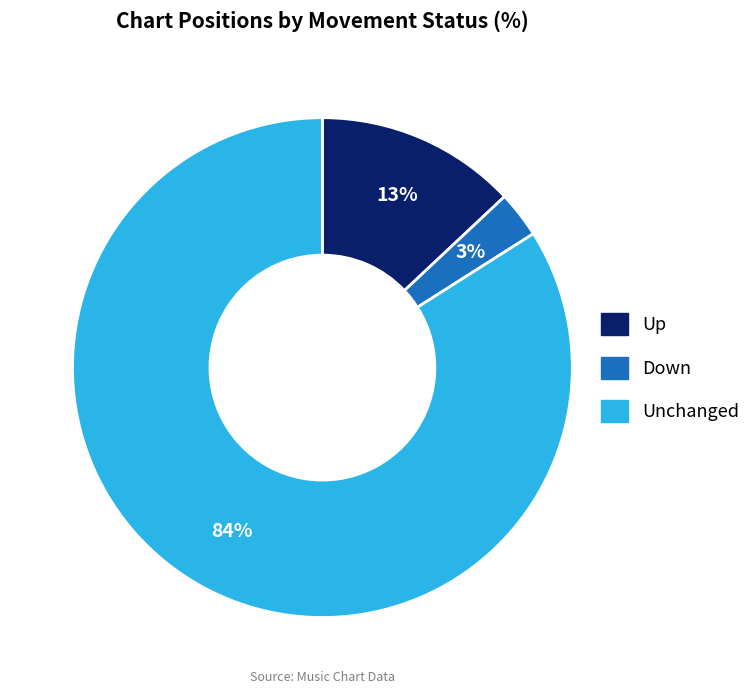

Is there a majority slice in this chart?

Yes